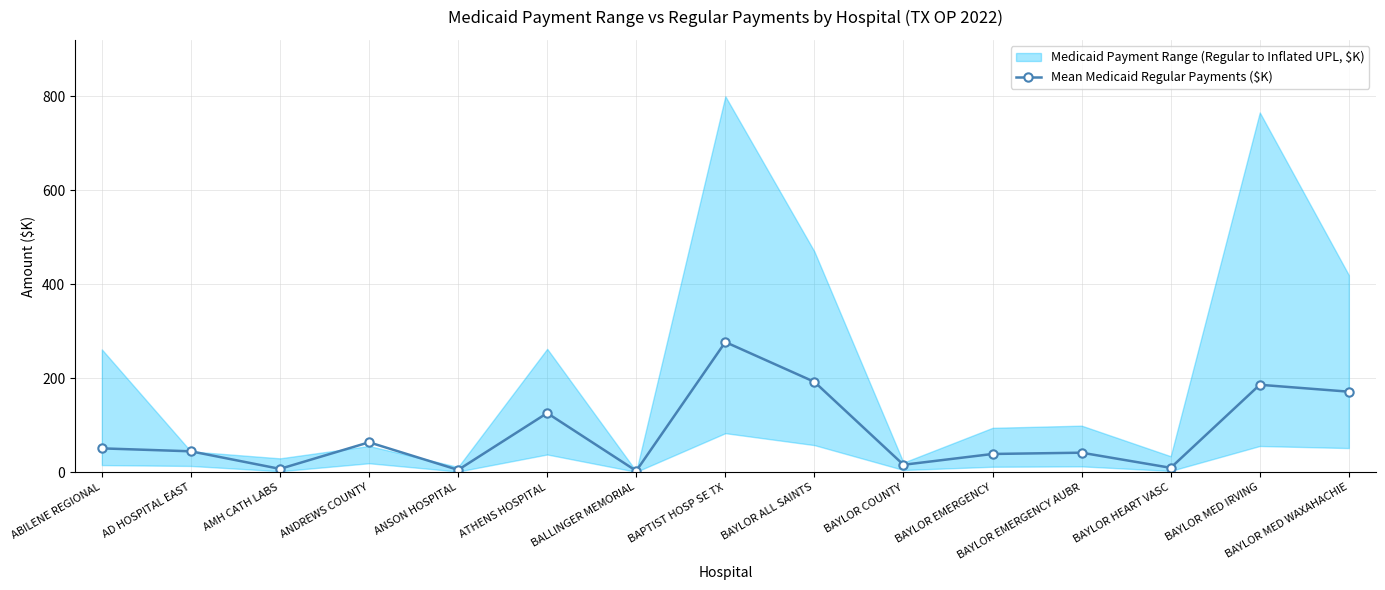

Which has a higher value, BAYLOR ALL SAINTS or AD HOSPITAL EAST?

BAYLOR ALL SAINTS